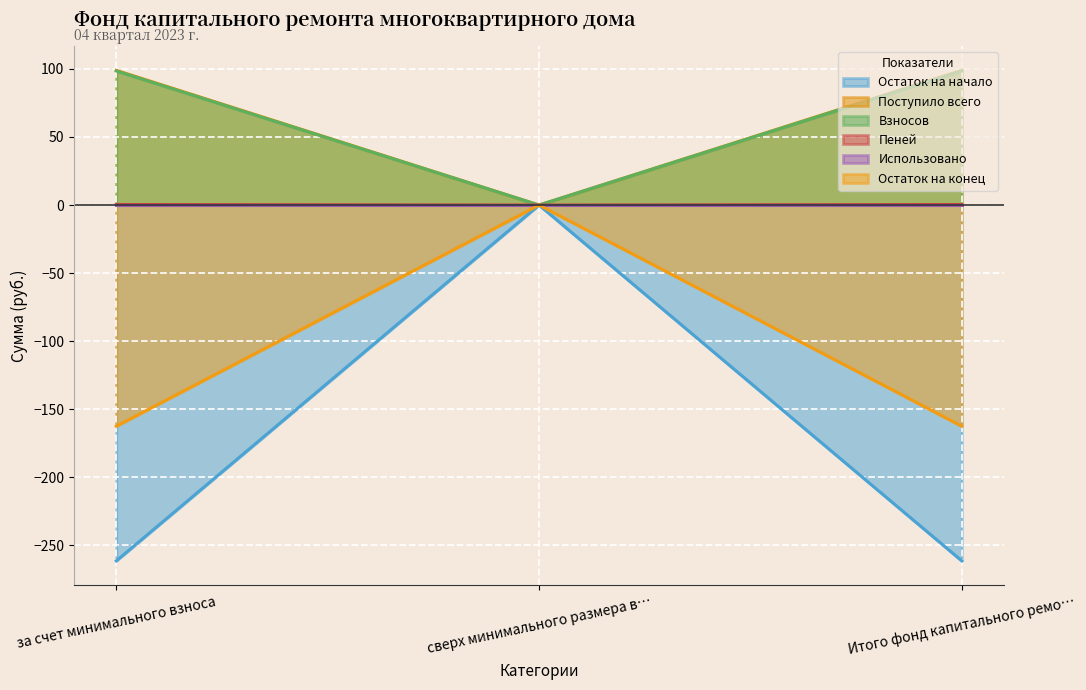

Which label corresponds to the largest value in the chart?

за счет минимального взноса